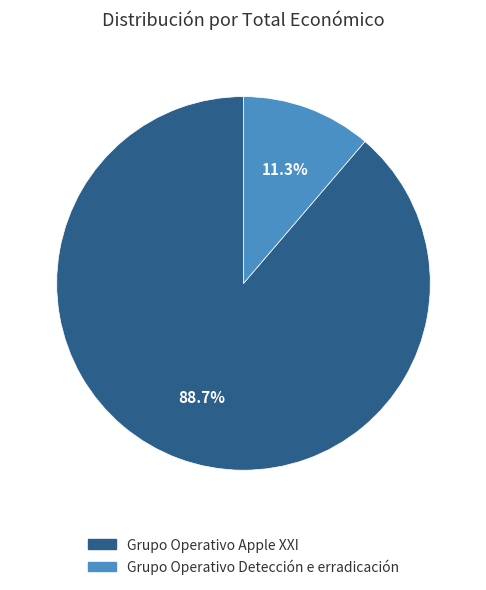

What is the majority slice?

Grupo Operativo Apple XXI